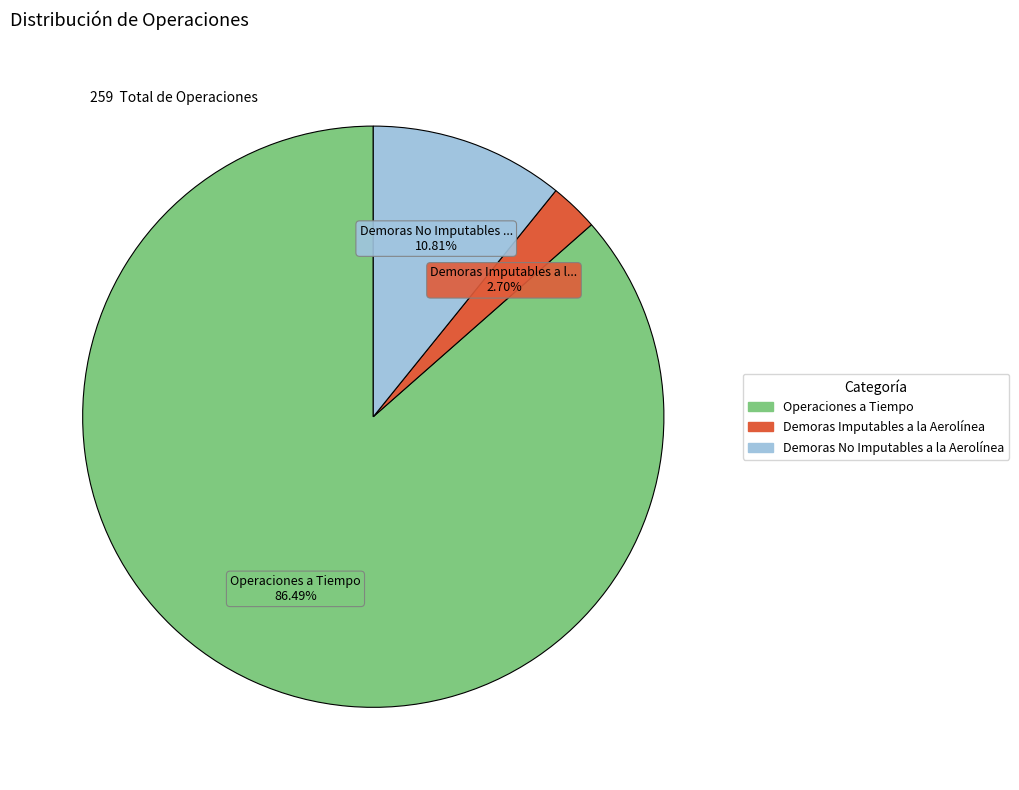

Between Demoras Imputables a la Aerolínea and Demoras No Imputables a la Aerolínea, which is larger?

Demoras No Imputables a la Aerolínea